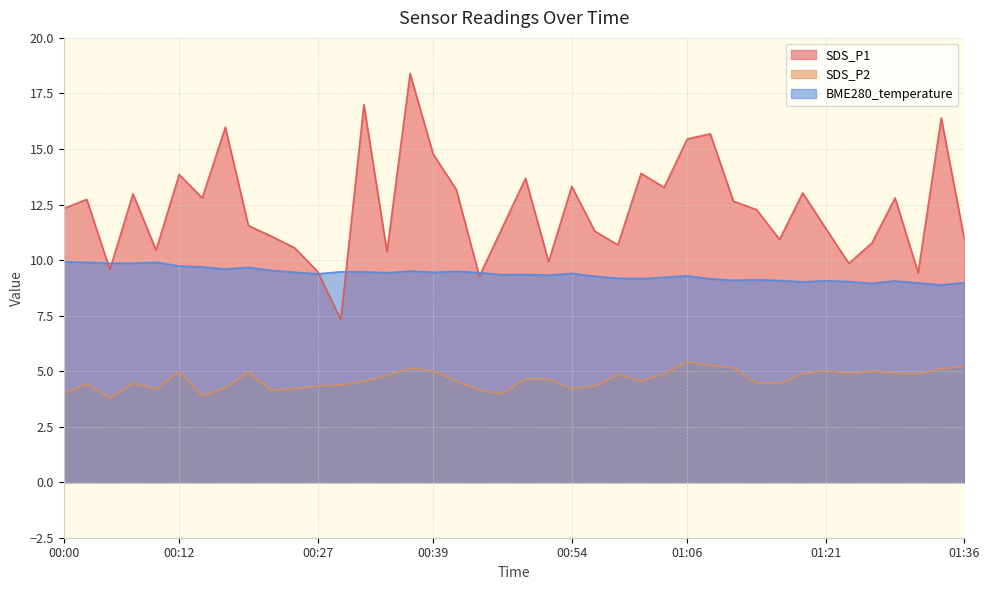

At which label is BME280_temperature closest to 9?

01:18